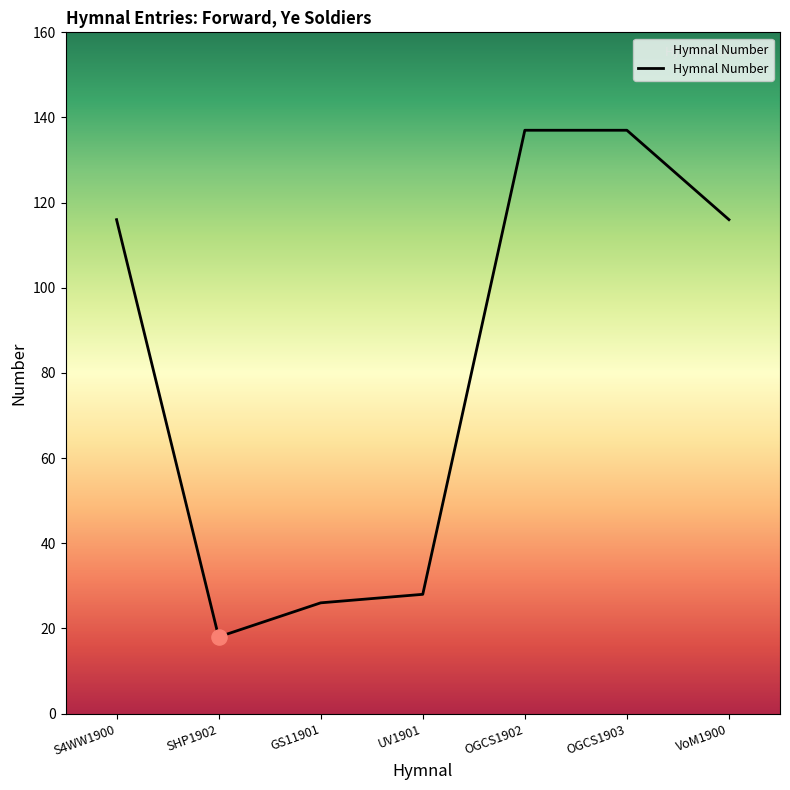

What is the change in value from SHP1902 to GS11901?

+8